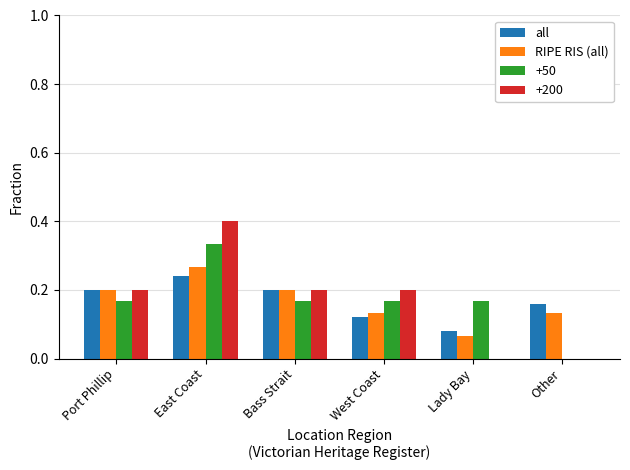

The +200 series shows 0.0 at Lady Bay. True or false?

True